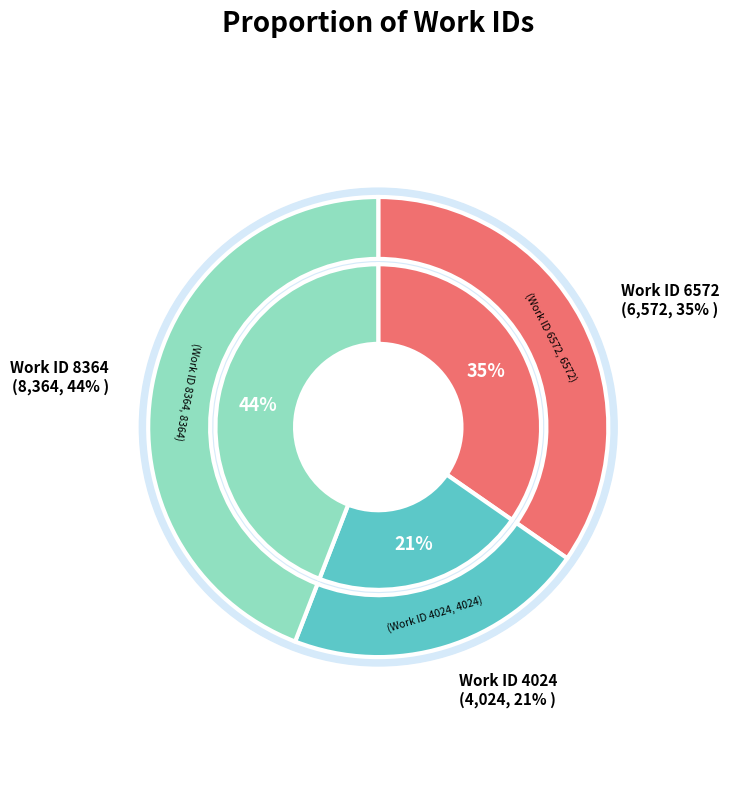

Which slice is the largest?

8364